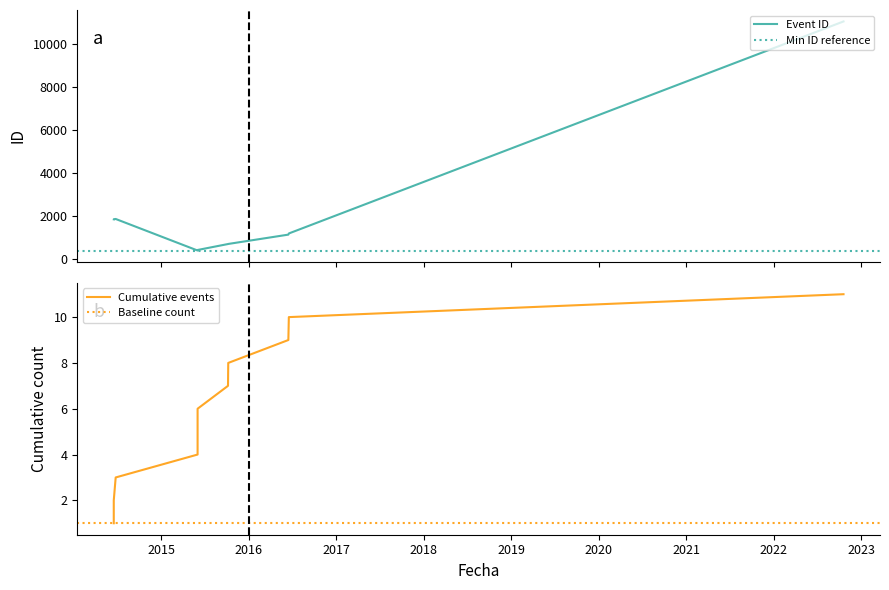

The value at 2014-06-16 is 1861. True or false?

True